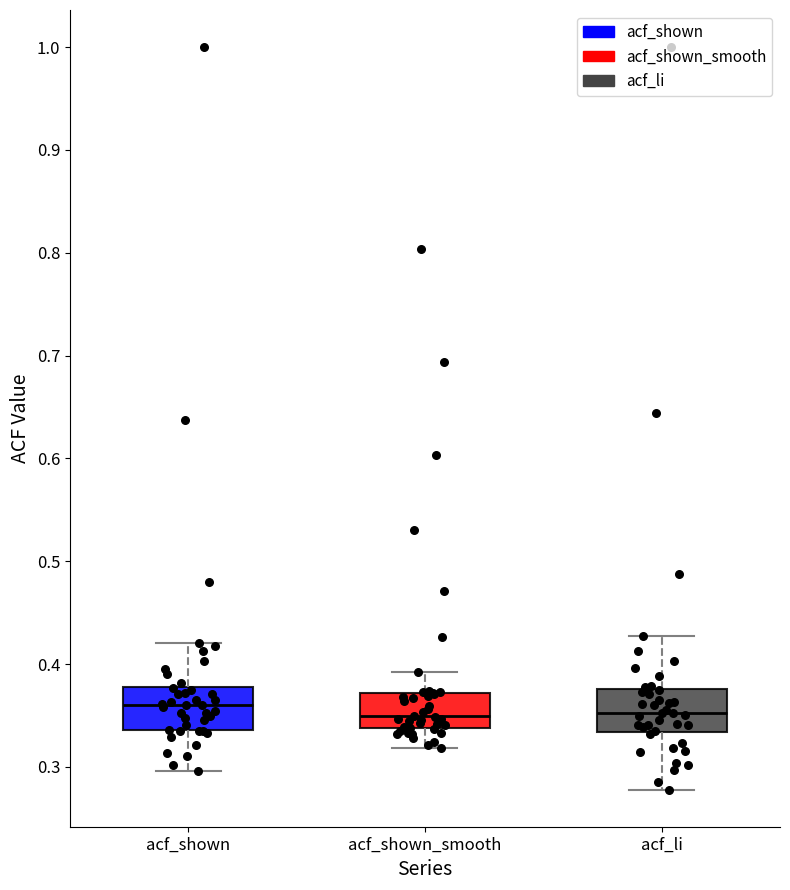

Where does the upper whisker of the box for acf_shown end on the y-axis? The values are not printed on the chart, so give them approximately, as read against the axis.

0.42